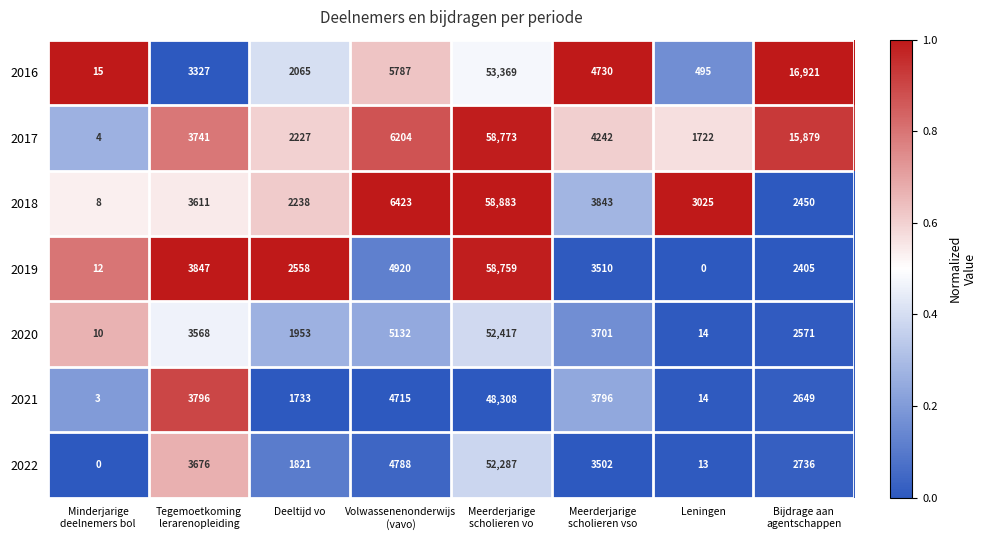

How many distinct data groups are displayed?

7